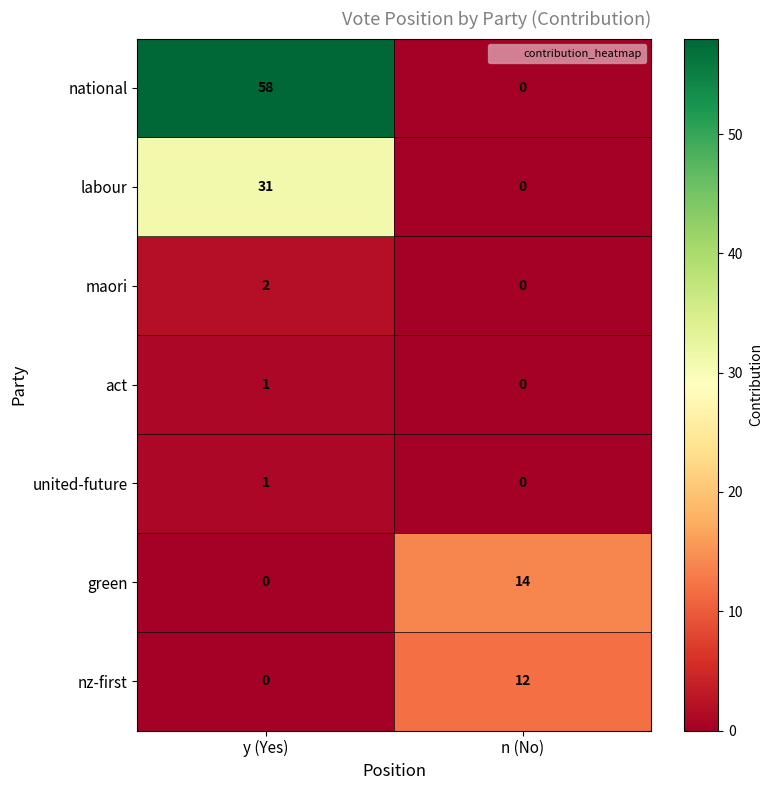

At which category is the sum across all series the highest?

y (Yes)